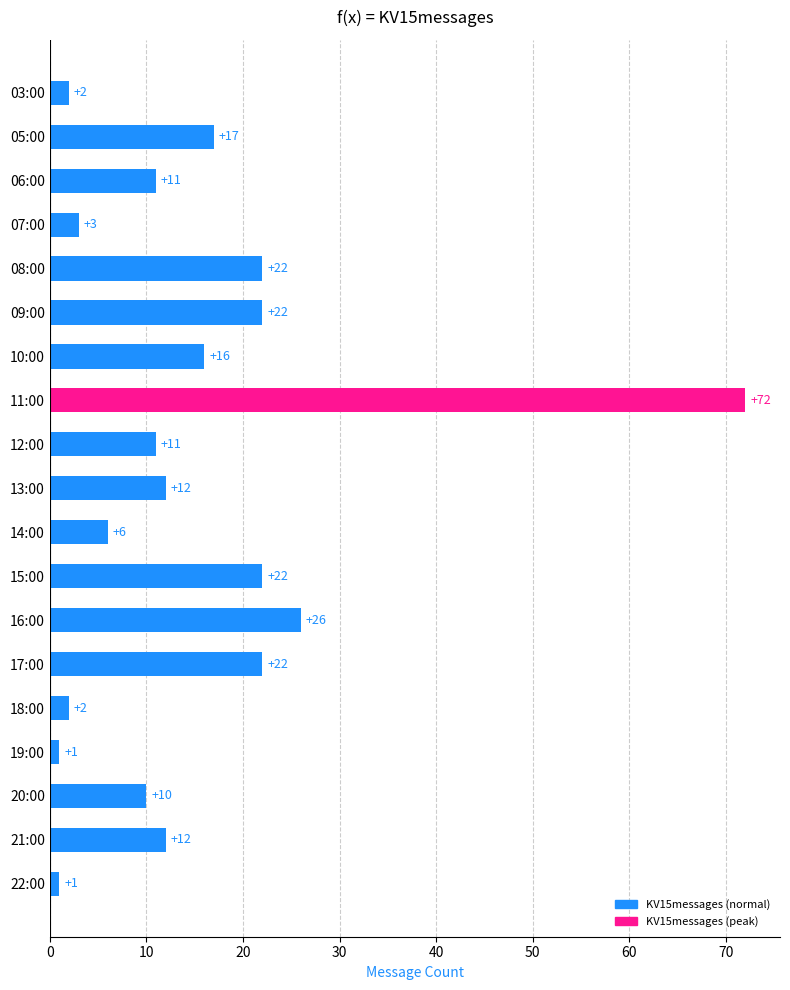

Reading top to bottom, transcribe all the data shown in this chart.

03:00=2	05:00=17	06:00=11	07:00=3	08:00=22	09:00=22	10:00=16	11:00=72	12:00=11	13:00=12	14:00=6	15:00=22	16:00=26	17:00=22	18:00=2	19:00=1	20:00=10	21:00=12	22:00=1